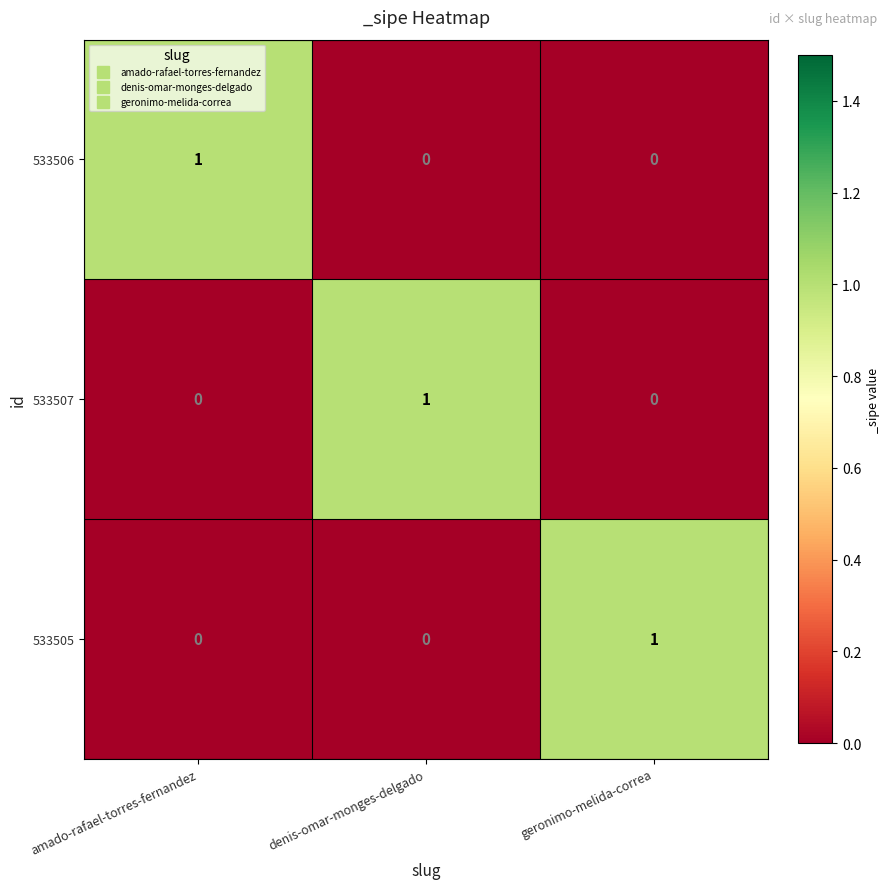

At how many categories does at least one series exceed 0?

3